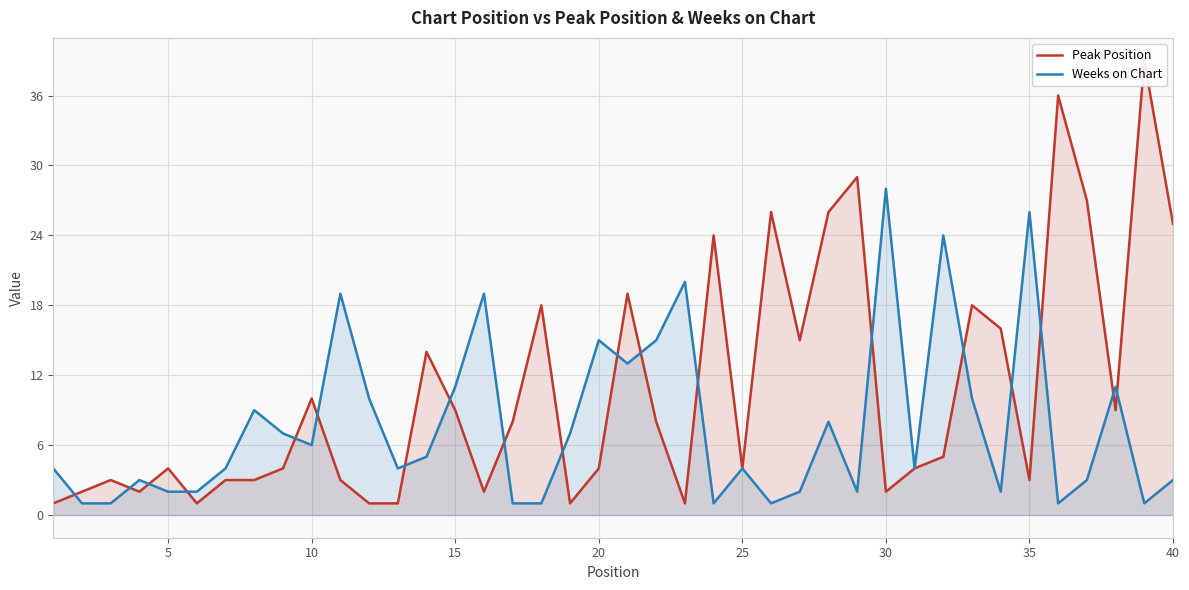

At which label does Weeks on Chart reach its peak?

30